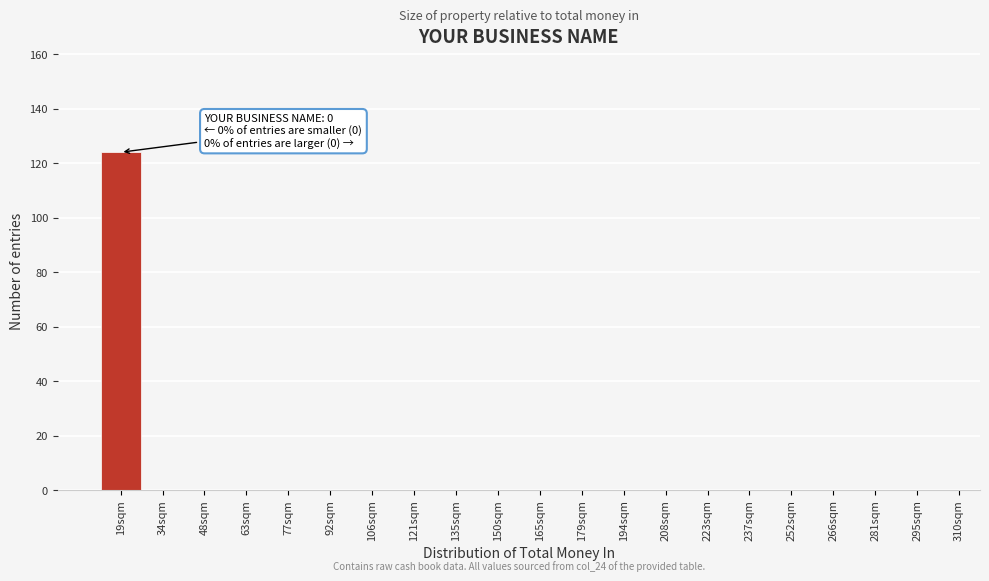

Reading left to right, what are all the values shown in this chart?

19sqm=124	34sqm=0	48sqm=0	63sqm=0	77sqm=0	92sqm=0	106sqm=0	121sqm=0	135sqm=0	150sqm=0	165sqm=0	179sqm=0	194sqm=0	208sqm=0	223sqm=0	237sqm=0	252sqm=0	266sqm=0	281sqm=0	295sqm=0	310sqm=0